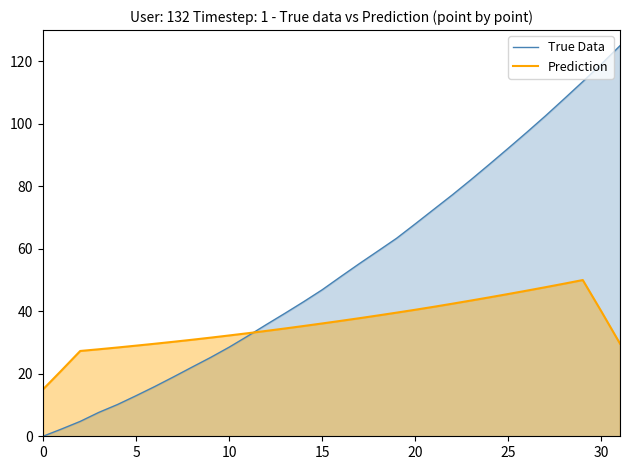

At how many categories does at least one series exceed 78?

9